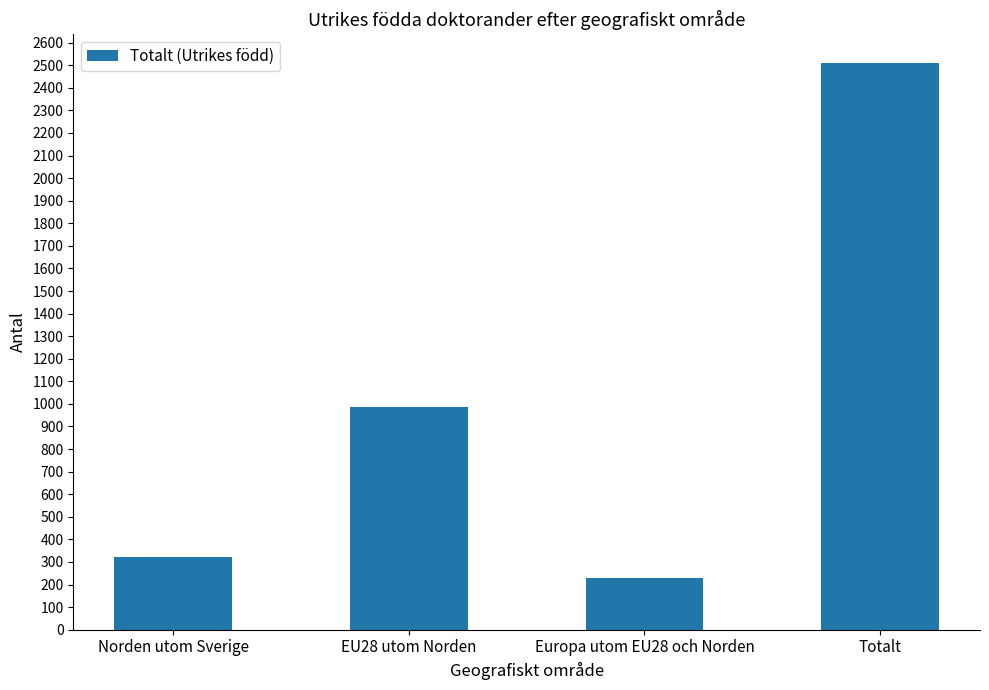

The chart shows a value of 988 at EU28 utom Norden. True or false?

True